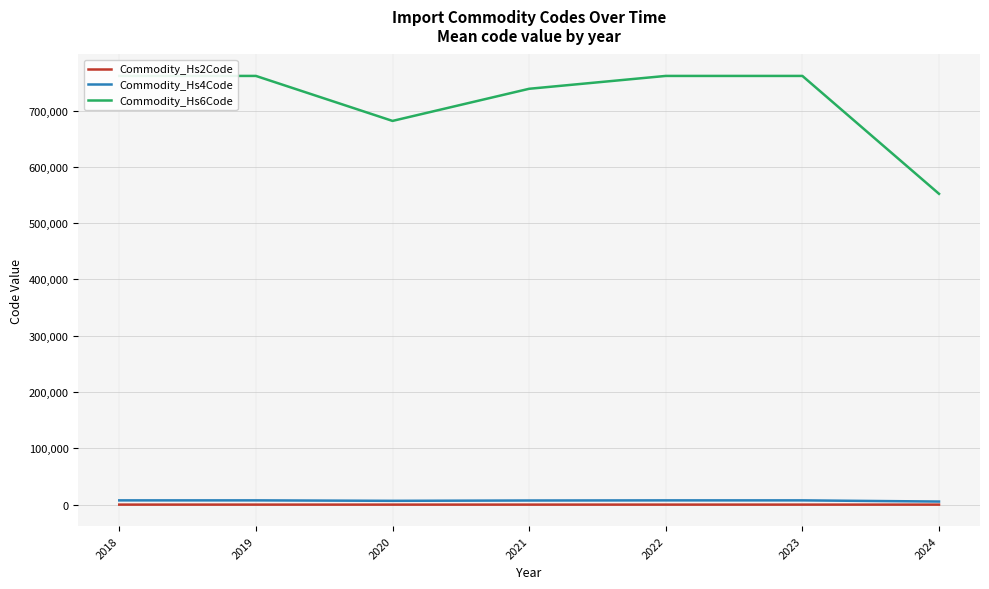

Reading left to right, extract all data points from this chart.

Commodity_Hs2Code: 76.0	76.0	68.0	73.7	76.0	76.0	55.0
Commodity_Hs4Code: 7615.0	7615.0	6815.9	7386.4	7615.0	7615.0	5520.7
Commodity_Hs6Code: 761510.0	761510.0	681607.1	738676.1	761510.0	761510.0	552114.0